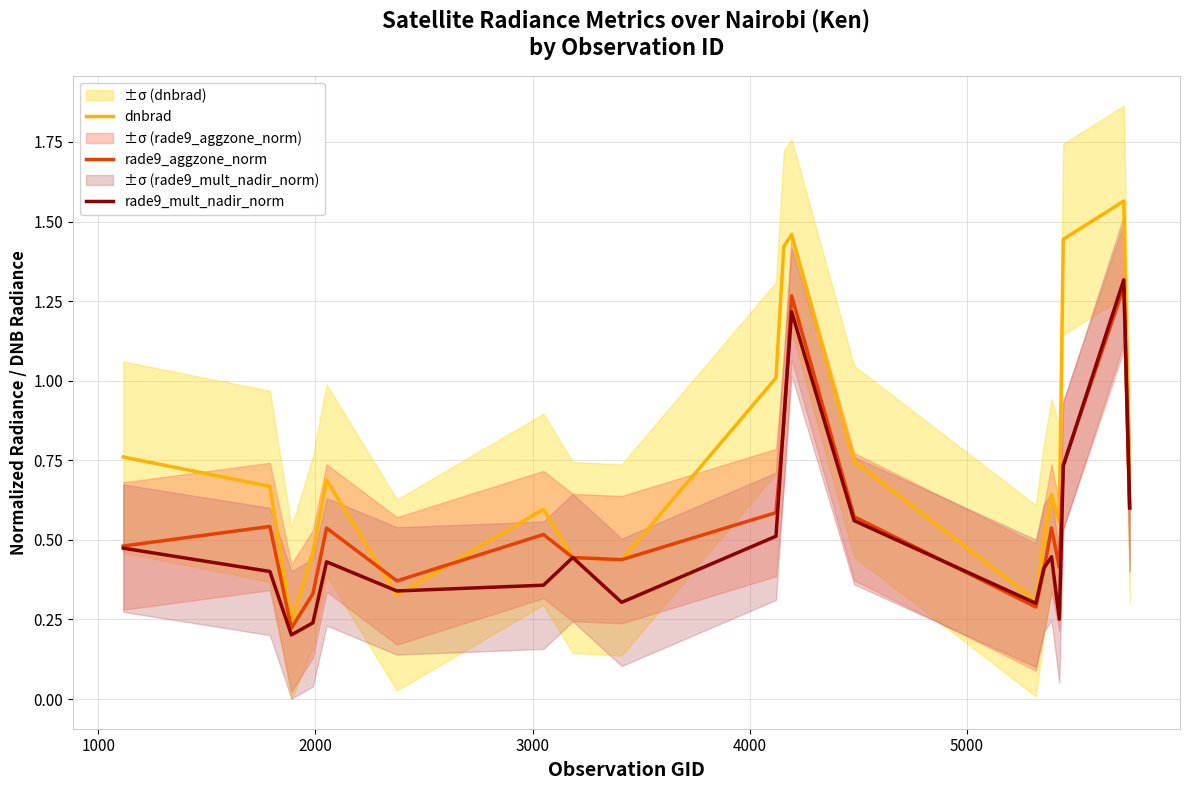

Does the chart display data point markers on the line(s)?

No